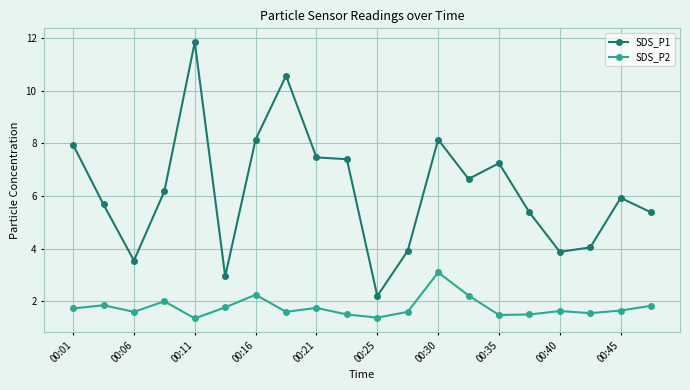

How many lines are shown in the chart?

2